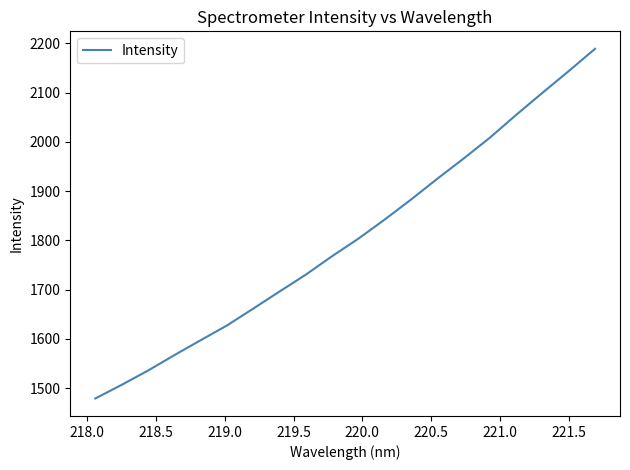

How many categories are shown in the chart?

20